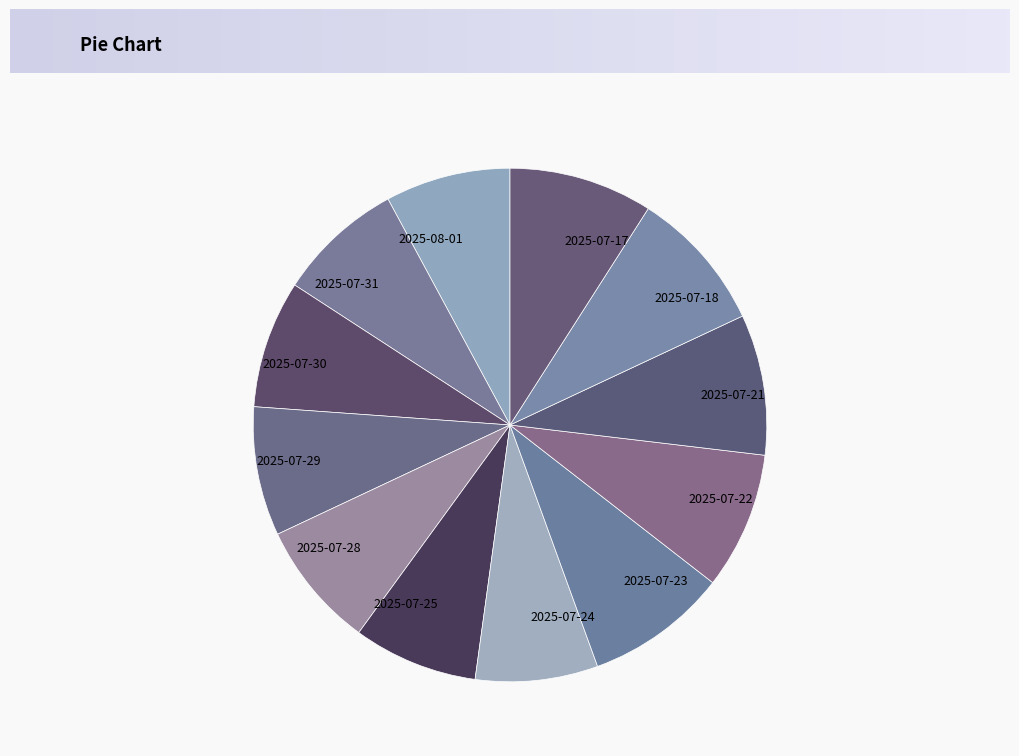

Is the sum of 2025-07-24 and 2025-07-18 greater than half?

No